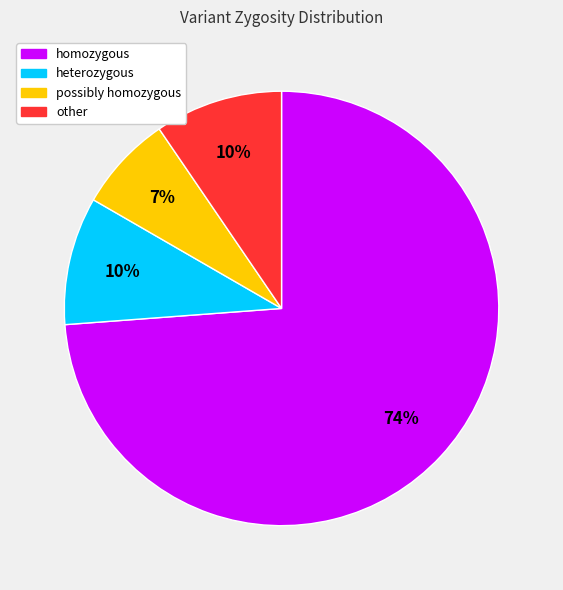

Is the sum of other and possibly homozygous greater than half?

No